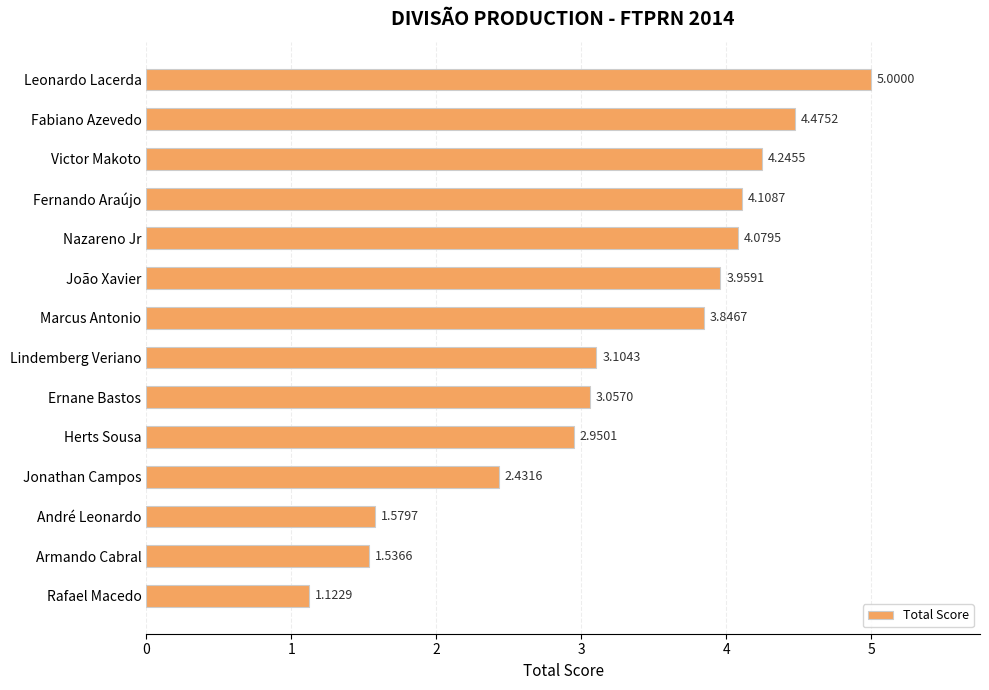

What is the difference between the values at Fernando Araújo and Leonardo Lacerda?

0.9